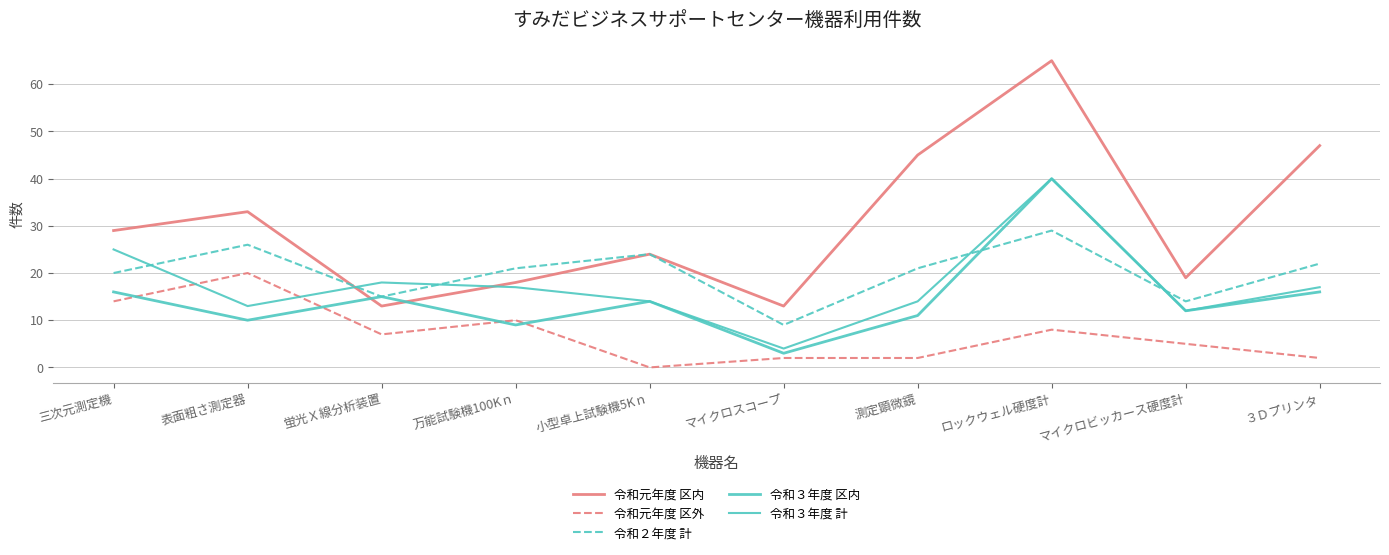

At which label is 令和３年度 計 closest to 22?

三次元測定機